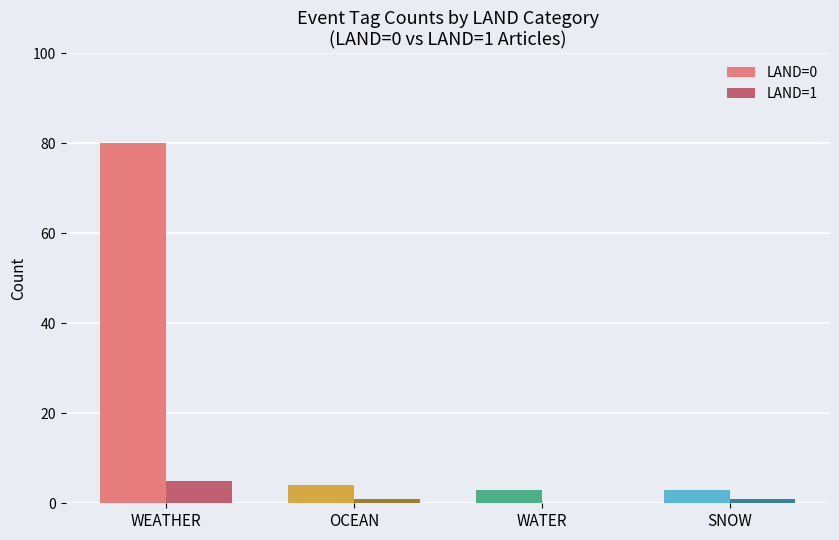

Are the bars horizontal?

No